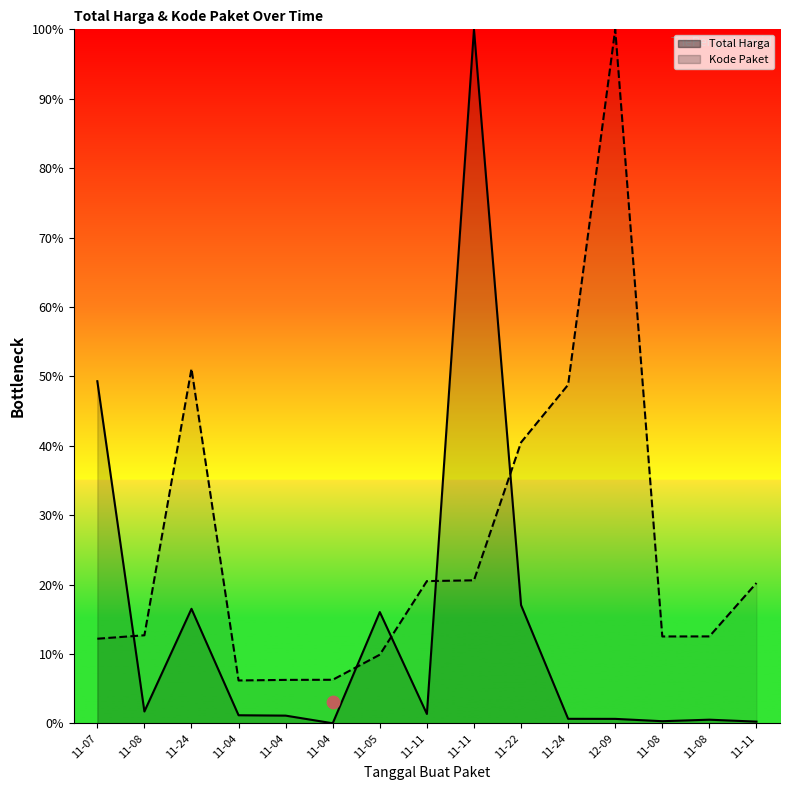

What is the total value across all series at 11-04?

7.4